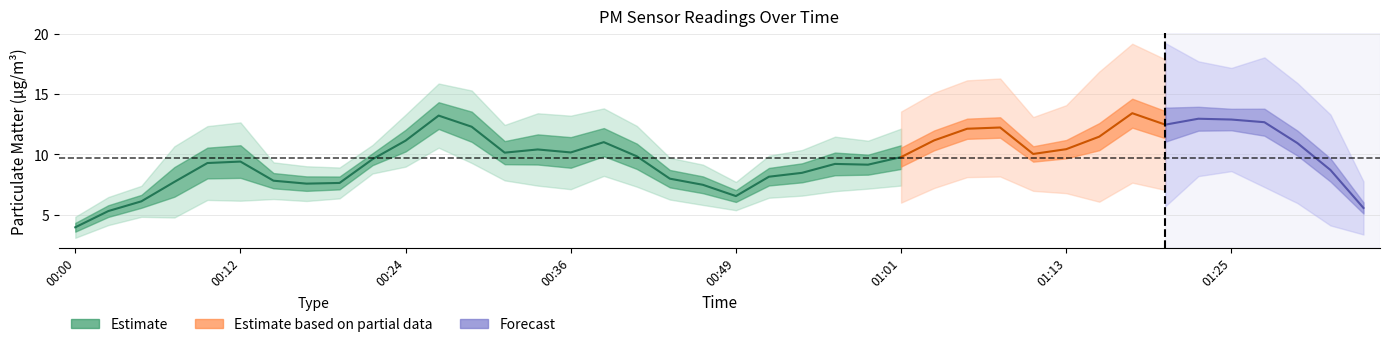

How many interior local peaks does the P2 series have?

14